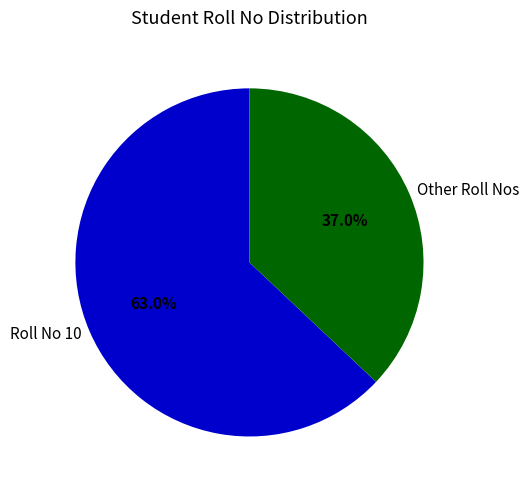

Do Other Roll Nos and Roll No 10 together represent more than half of the pie?

Yes